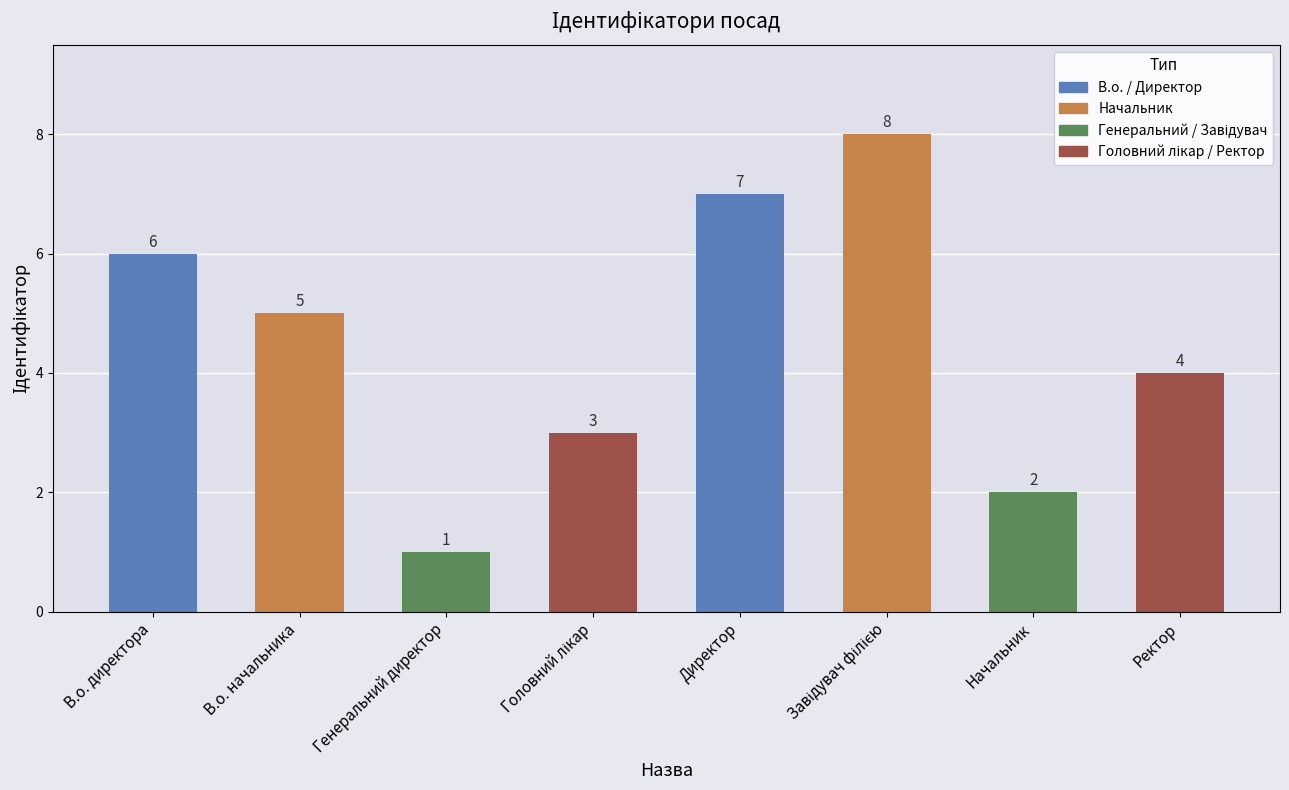

What is the value of the 2nd bar from the left?

5